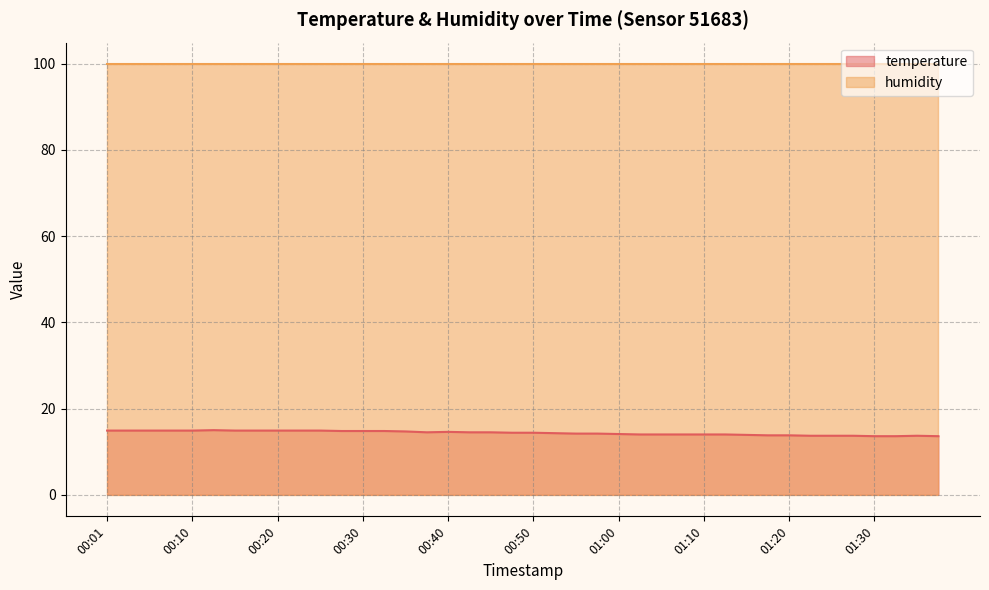

Which has a higher value, 00:52 or 00:05?

00:05